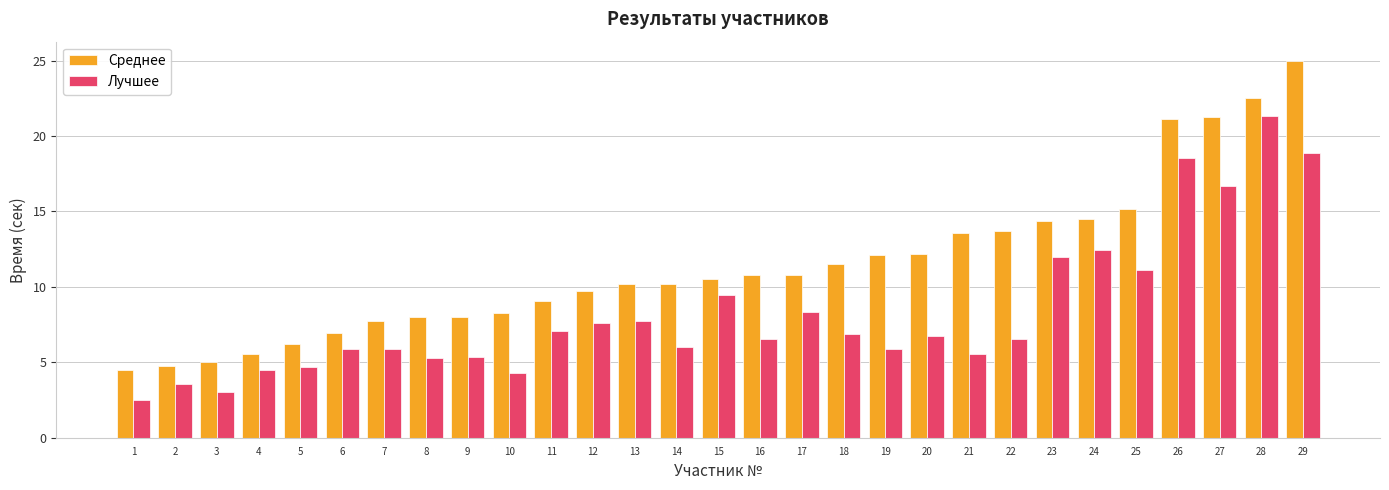

Which series has the widest spread of values?

Среднее